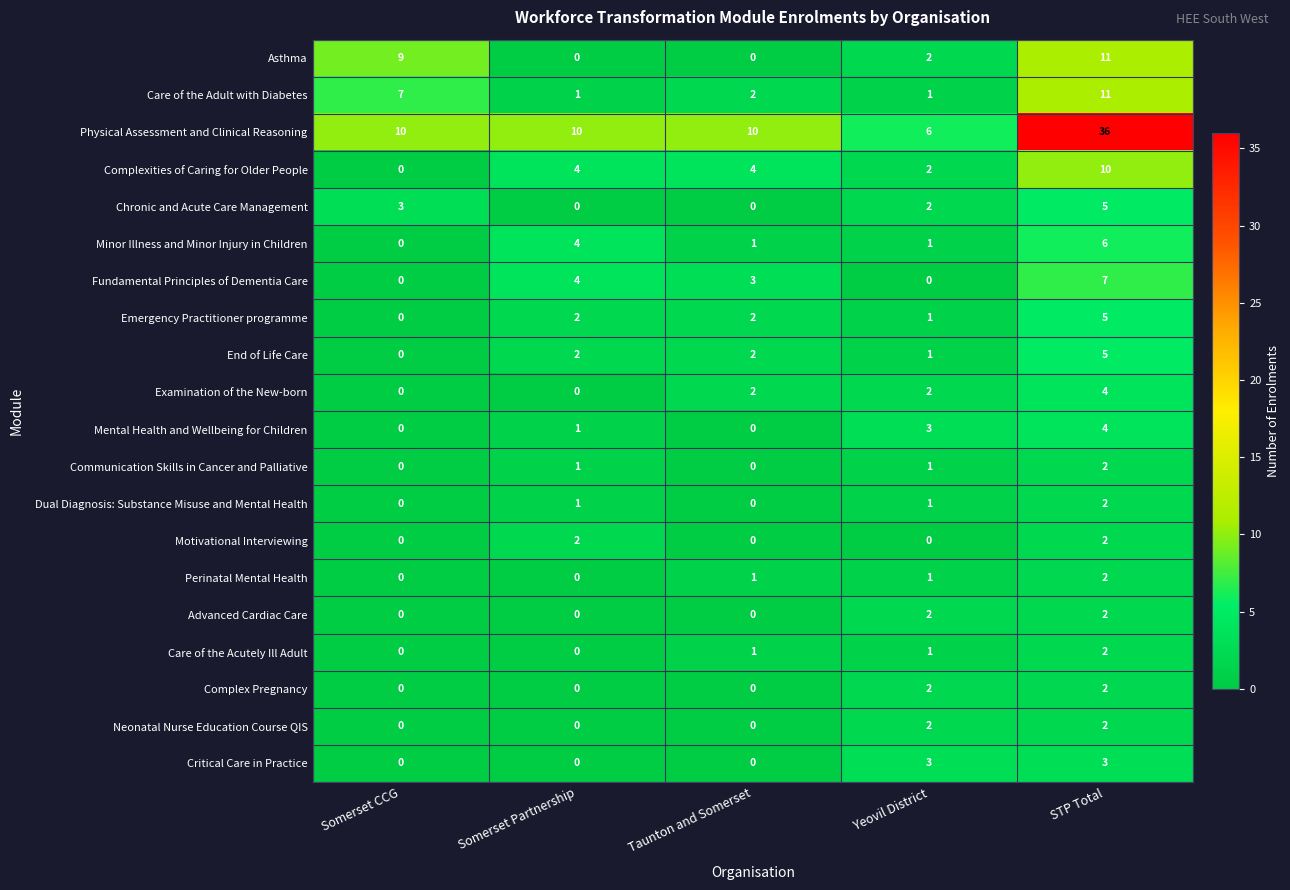

How many values in the Neonatal Nurse Education Course QIS series exceed 0?

2